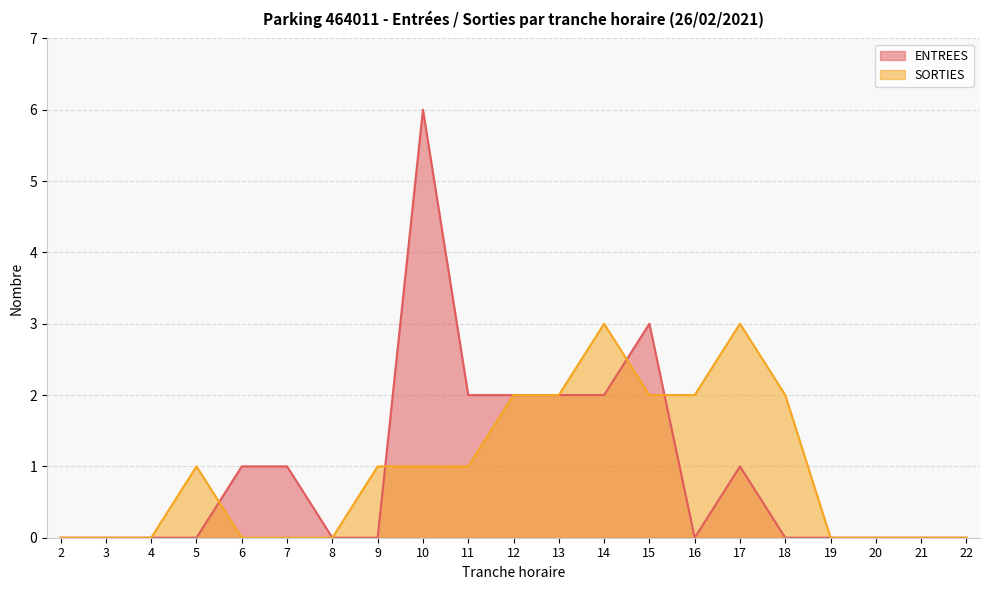

What is the total value across all series at 9?

1